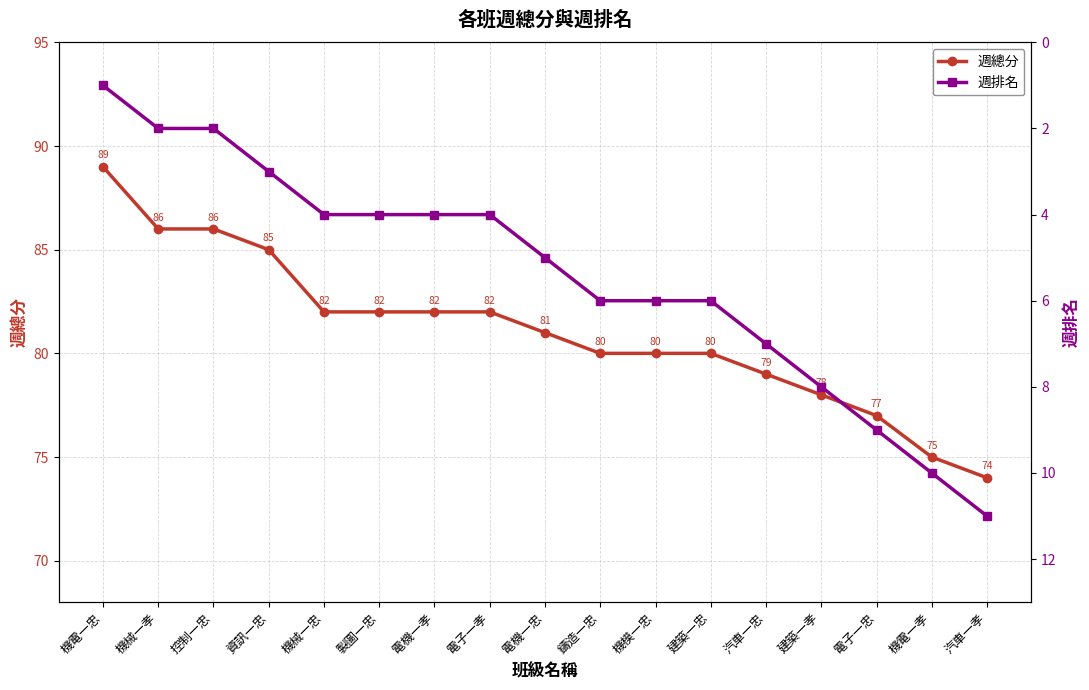

At which label does 週總分 reach its peak?

機電一忠